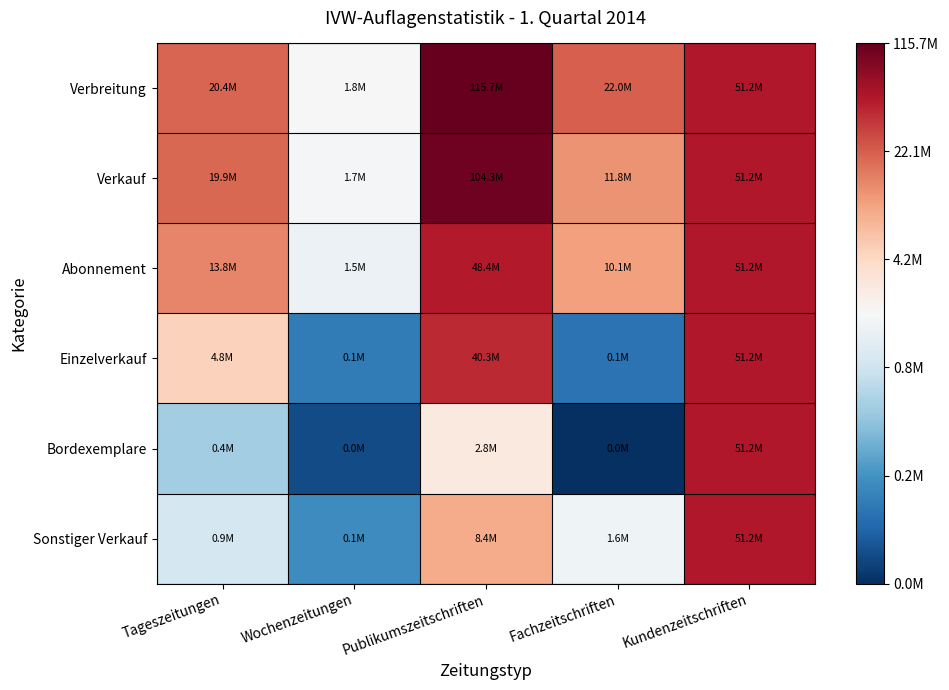

Reading left to right, extract all data points from this chart.

Verbreitung: Tageszeitungen=7.3	Wochenzeitungen=6.3	Publikumszeitschriften=8.1	Fachzeitschriften=7.3	Kundenzeitschriften=7.7
Verkauf: Tageszeitungen=7.3	Wochenzeitungen=6.2	Publikumszeitschriften=8.0	Fachzeitschriften=7.1	Kundenzeitschriften=7.7
Abonnement: Tageszeitungen=7.1	Wochenzeitungen=6.2	Publikumszeitschriften=7.7	Fachzeitschriften=7.0	Kundenzeitschriften=7.7
Einzelverkauf: Tageszeitungen=6.7	Wochenzeitungen=5.0	Publikumszeitschriften=7.6	Fachzeitschriften=4.9	Kundenzeitschriften=7.7
Bordexemplare: Tageszeitungen=5.6	Wochenzeitungen=4.7	Publikumszeitschriften=6.4	Fachzeitschriften=4.5	Kundenzeitschriften=7.7
Sonstiger Verkauf: Tageszeitungen=6.0	Wochenzeitungen=5.1	Publikumszeitschriften=6.9	Fachzeitschriften=6.2	Kundenzeitschriften=7.7